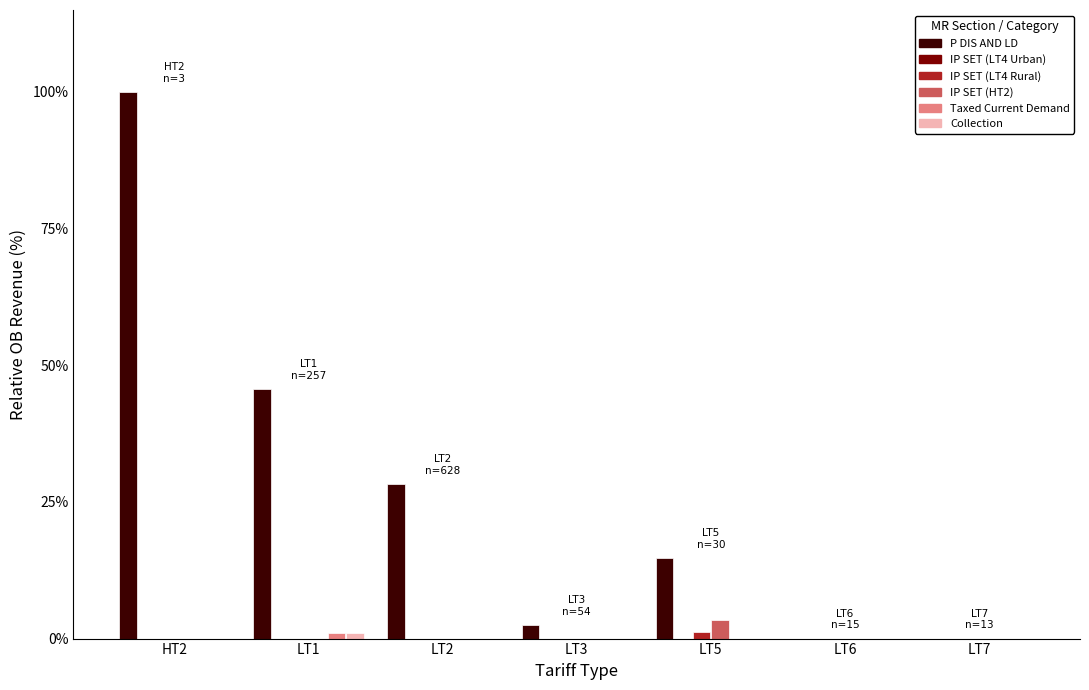

Which label corresponds to the largest value in the chart?

HT2